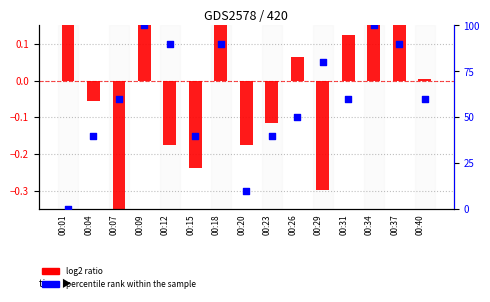

Is the value of percentile rank within the sample at 00:20 greater than the value of log2 ratio at 00:09?

Yes